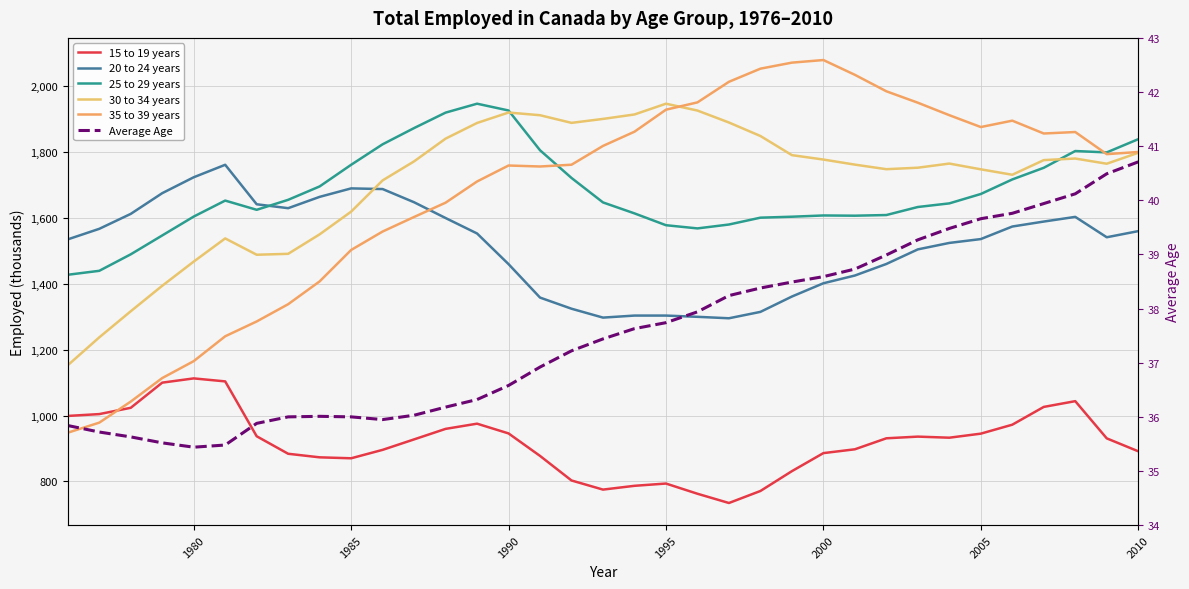

True or false: 15 to 19 years and 20 to 24 years intersect in this chart.

False